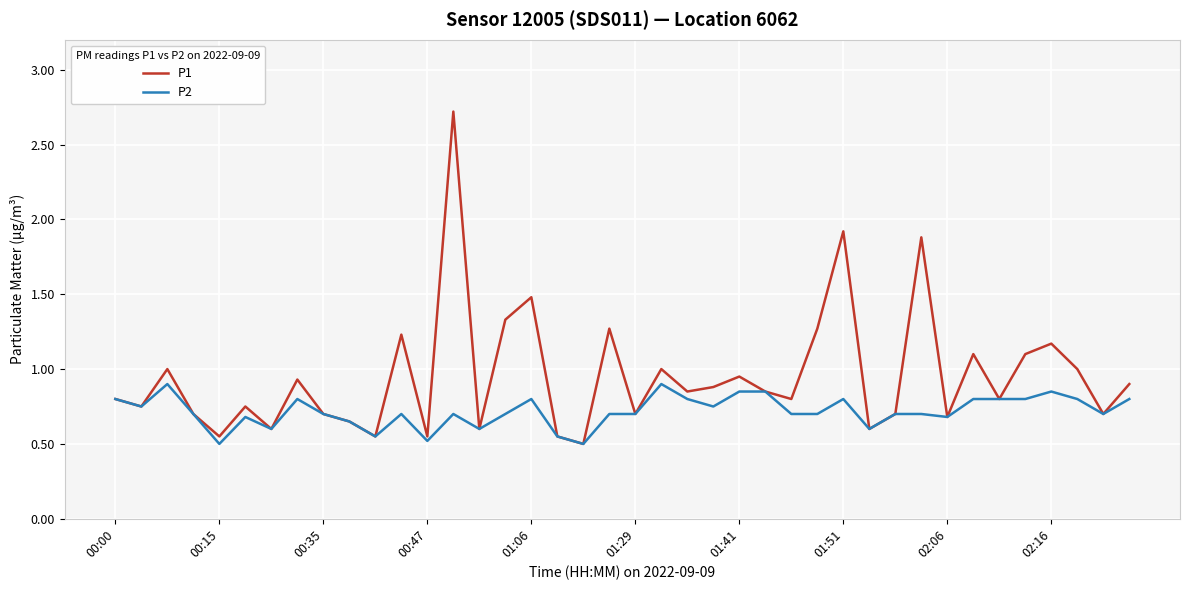

Which series has the largest range (max minus min)?

P1